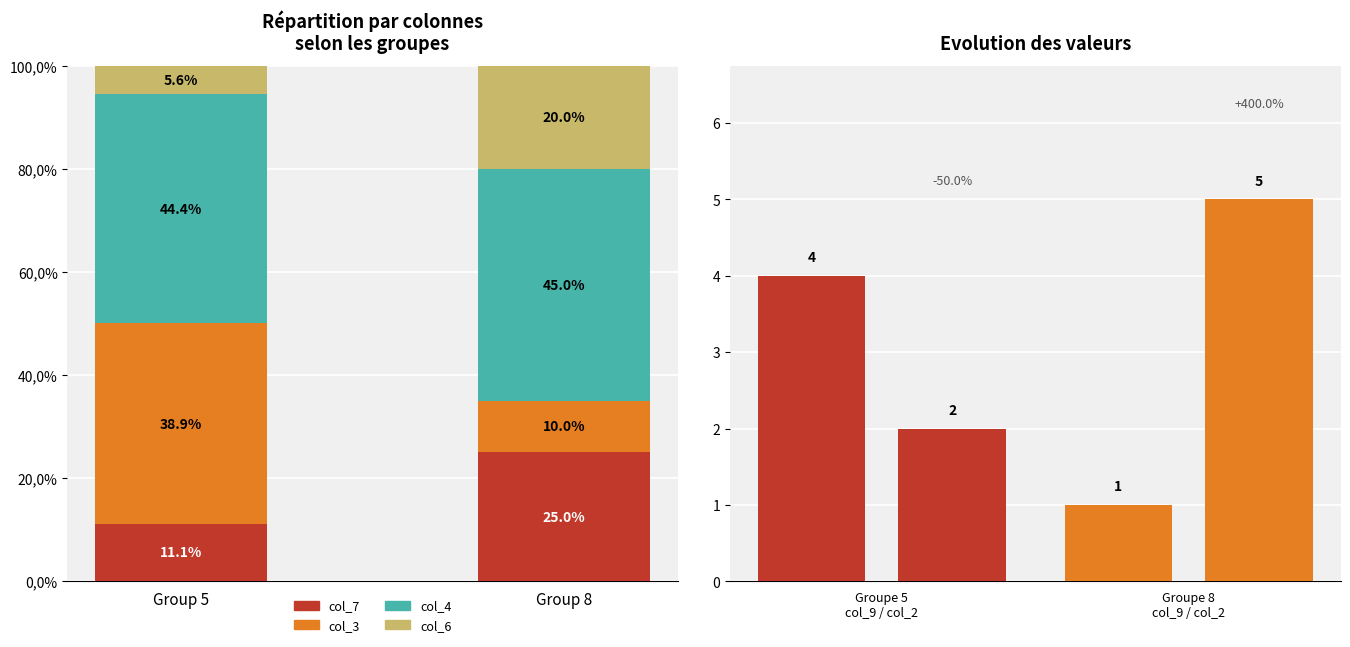

Which series has the largest range (max minus min)?

col_3